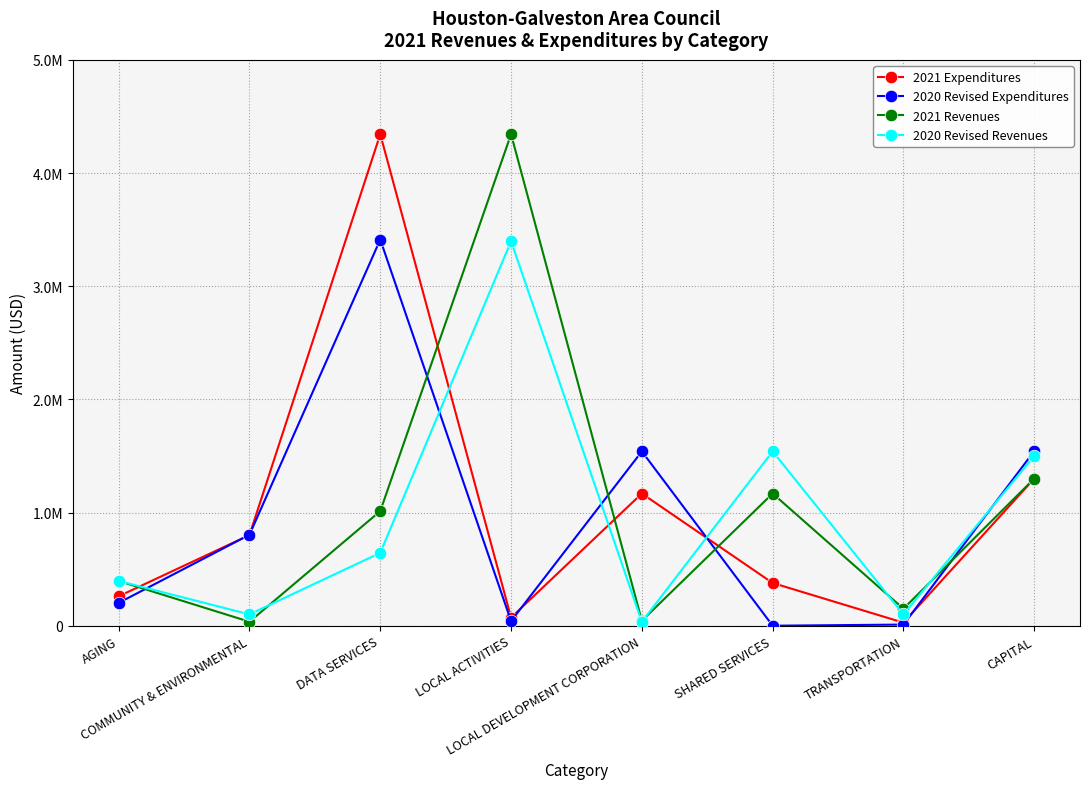

At which label is 2020 Revised Revenues closest to 1715968?

SHARED SERVICES